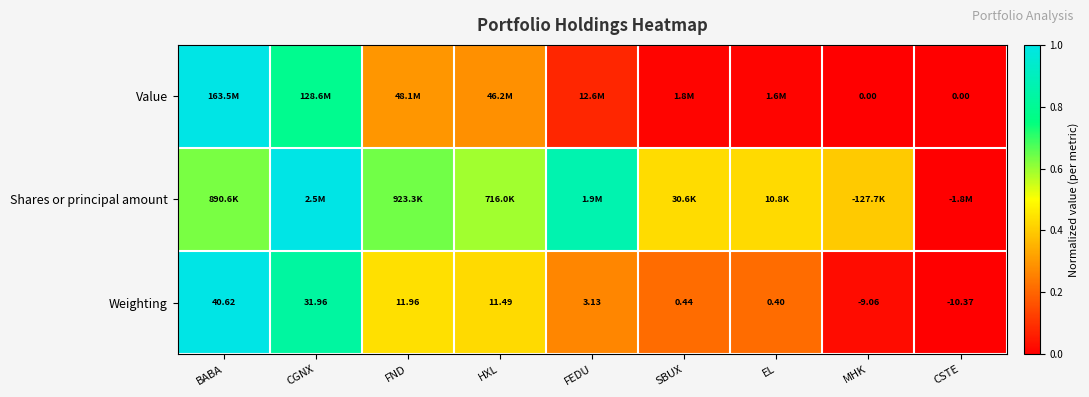

At which label does Weighting reach its peak?

BABA